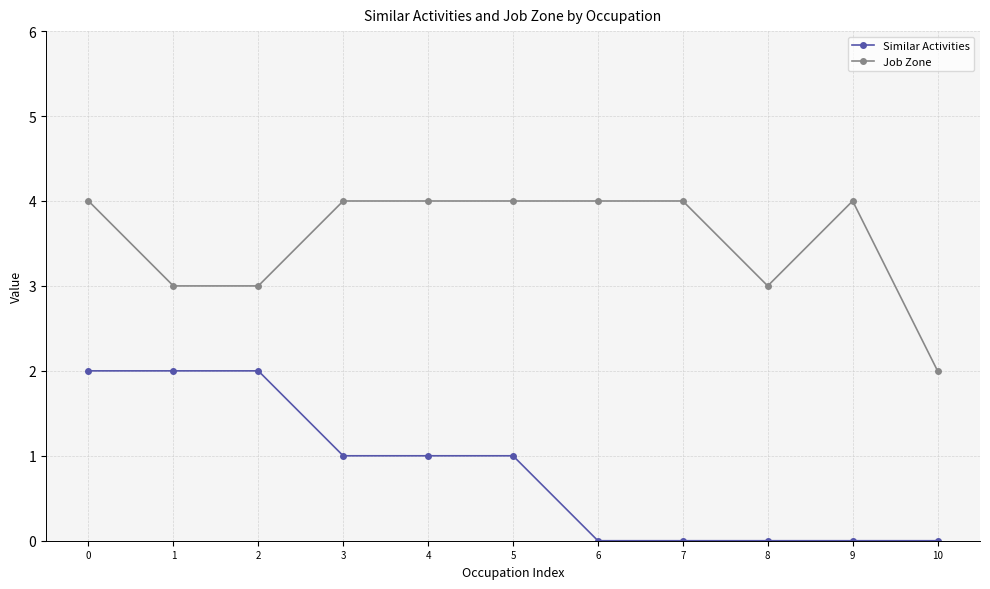

What is the sum of all Job Zone values?

39